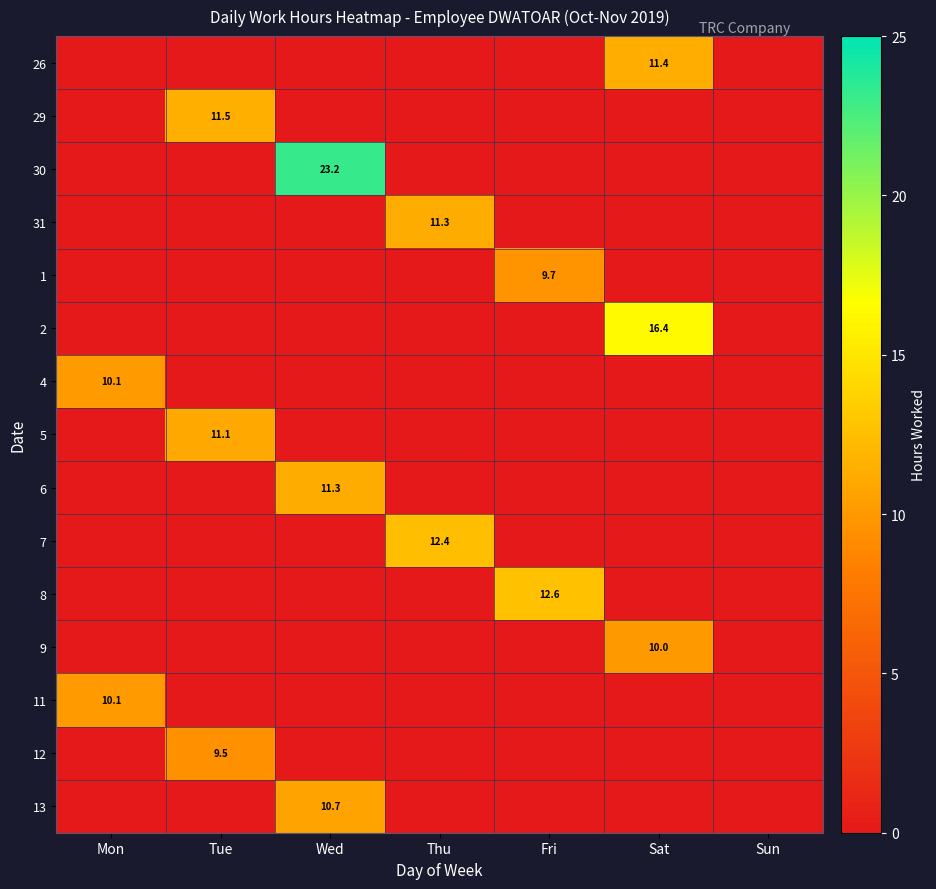

What is the total value across all series at Thu?

23.7